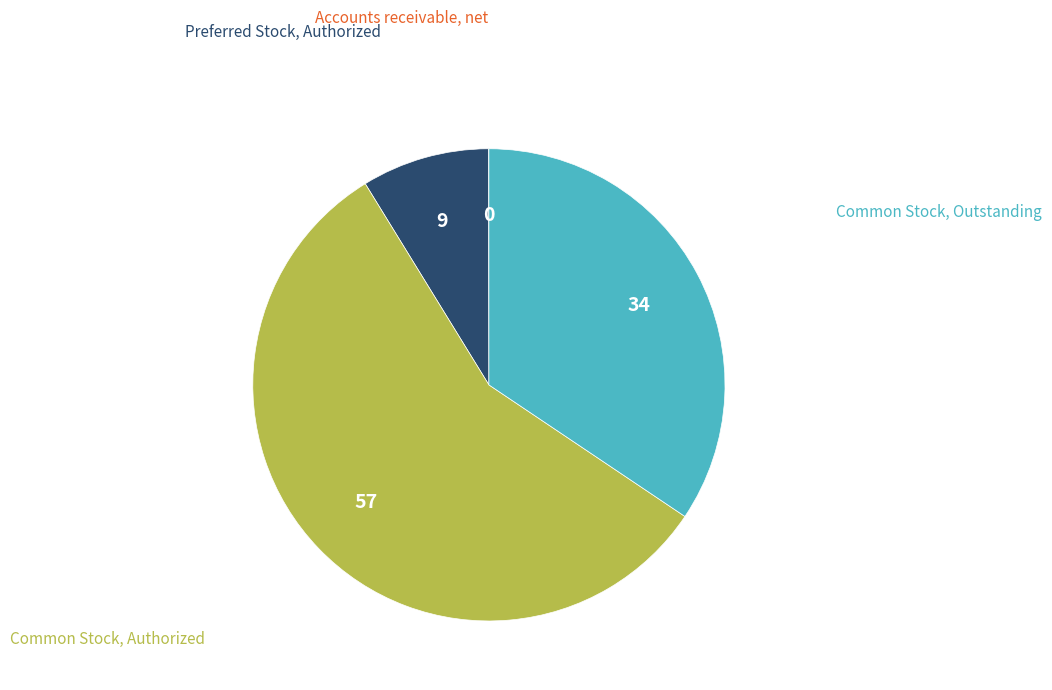

Does any single category account for the majority?

Yes